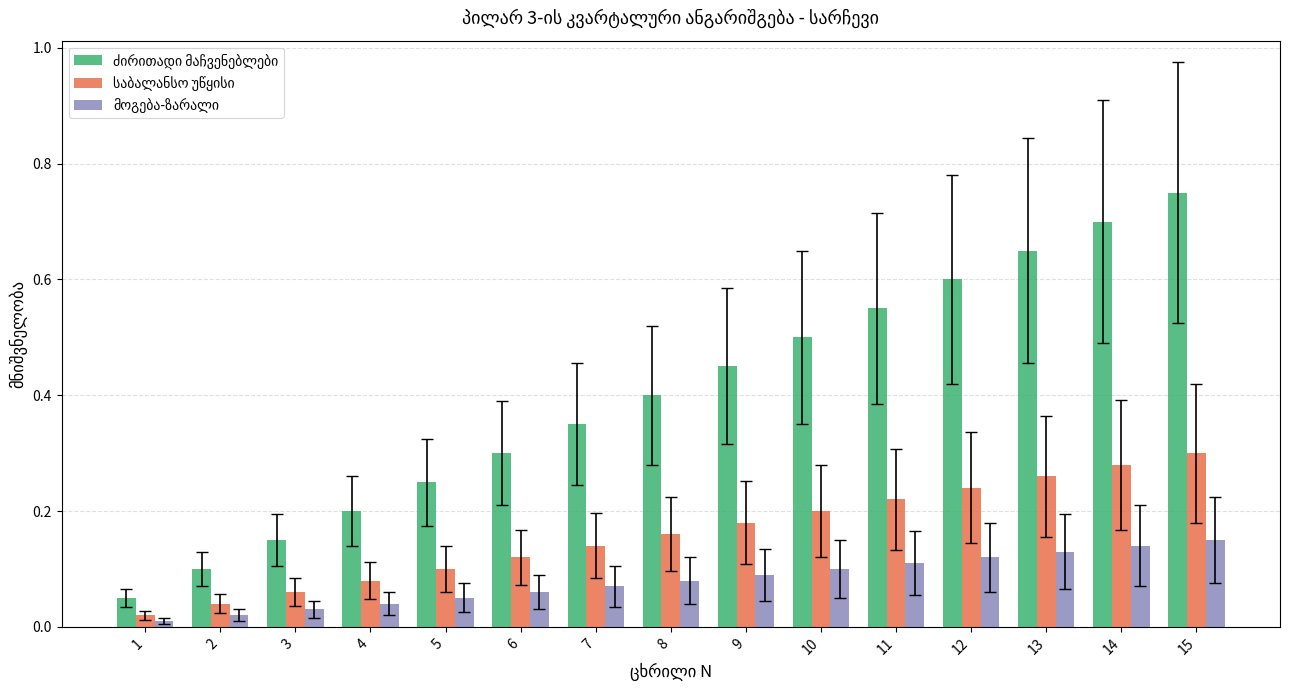

Which label corresponds to the largest value in the chart?

15